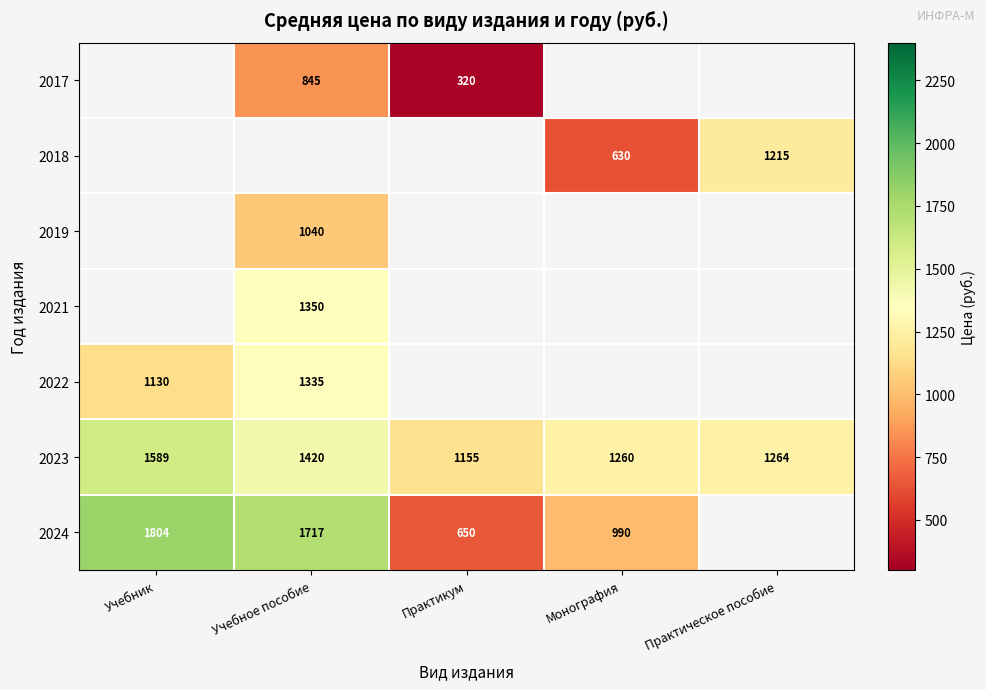

Where does the 2023 series first go above 1264?

Учебник